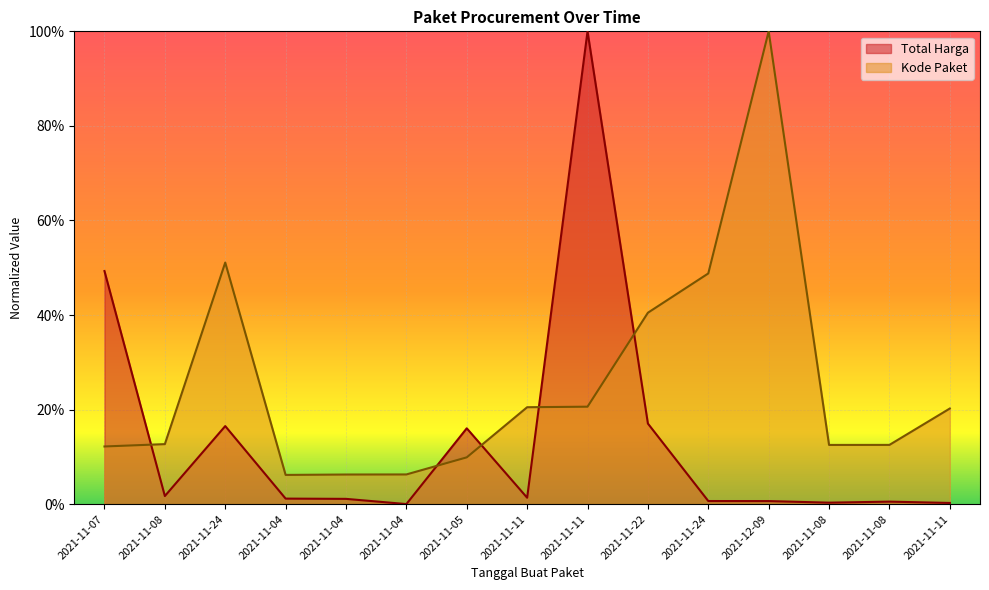

How many intersections are there between Kode Paket and Total Harga?

5